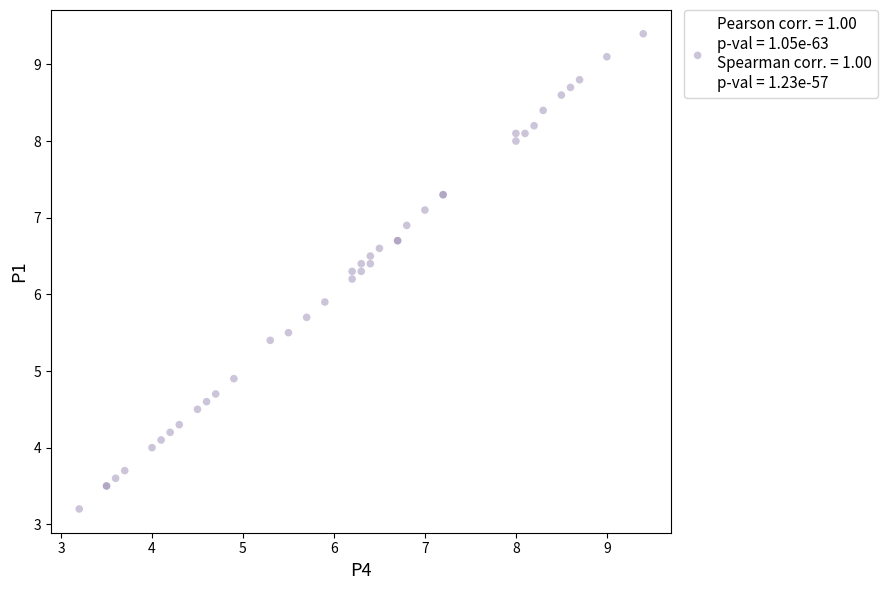

What Y value in the scatter plot is closest to 6?

5.9